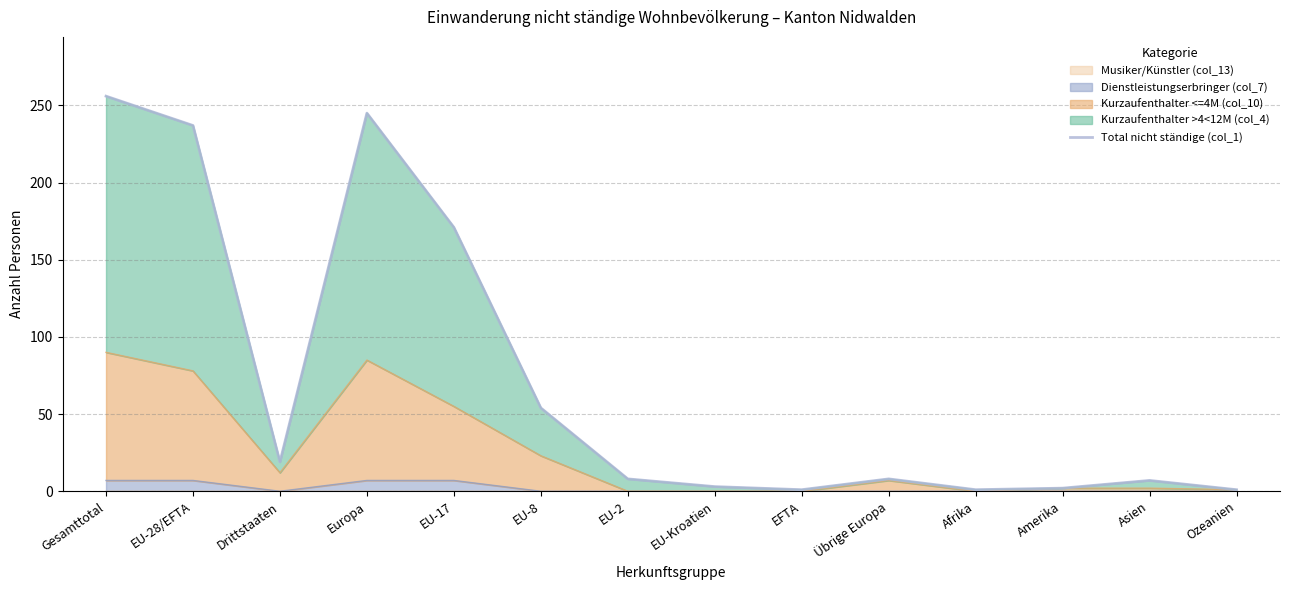

Rank the categories by value from highest to lowest.

Gesamttotal, Europa, EU-28/EFTA, EU-17, EU-8, Drittstaaten, EU-2, Übrige Europa, Asien, EU-Kroatien, Amerika, EFTA, Afrika, Ozeanien